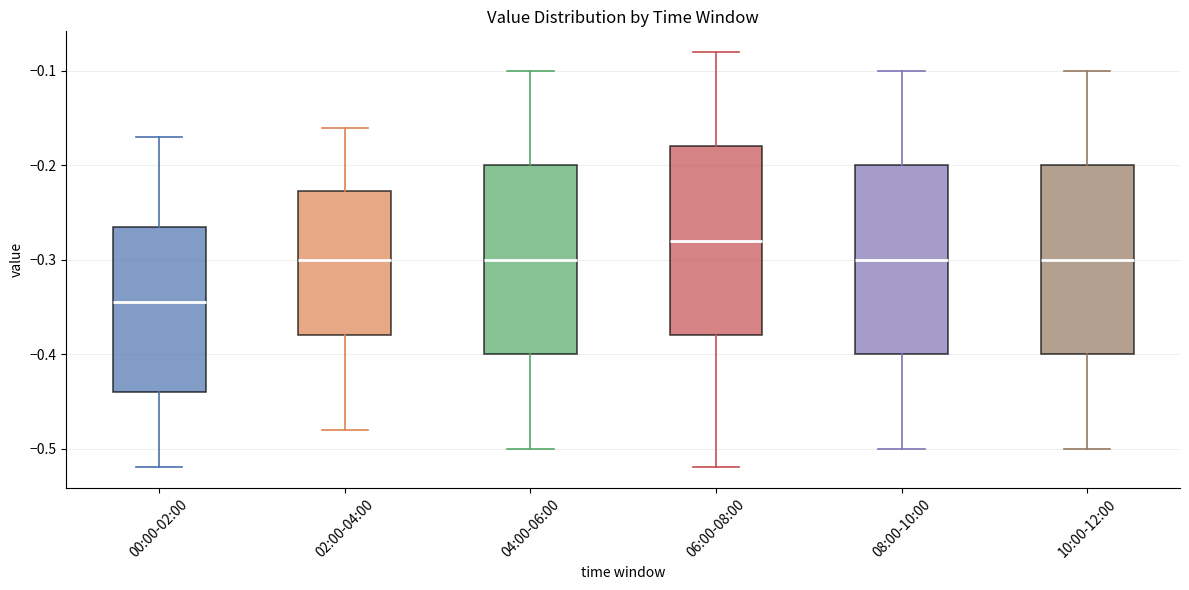

Where is the upper edge of the box for 06:00-08:00 on the y-axis? The values are not printed on the chart, so give them approximately, as read against the axis.

-0.18